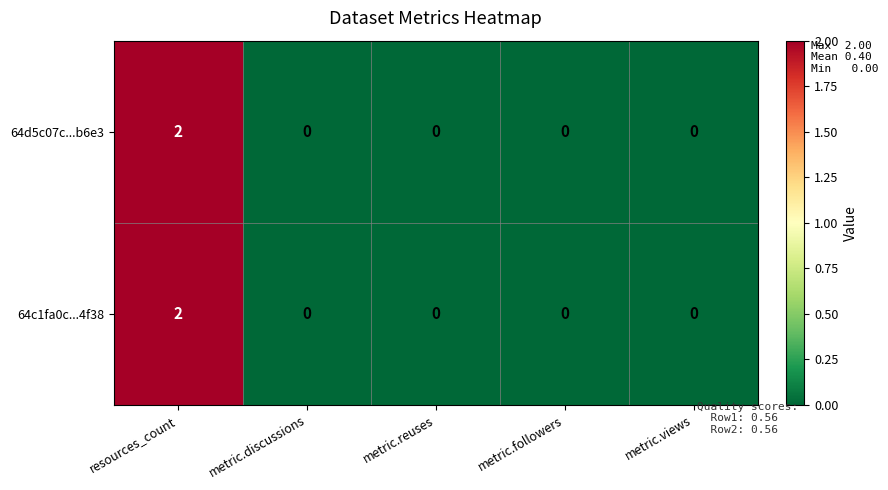

Is the value of 64d5c07c...b6e3 at metric.discussions greater than the value of 64c1fa0c...4f38 at resources_count?

No